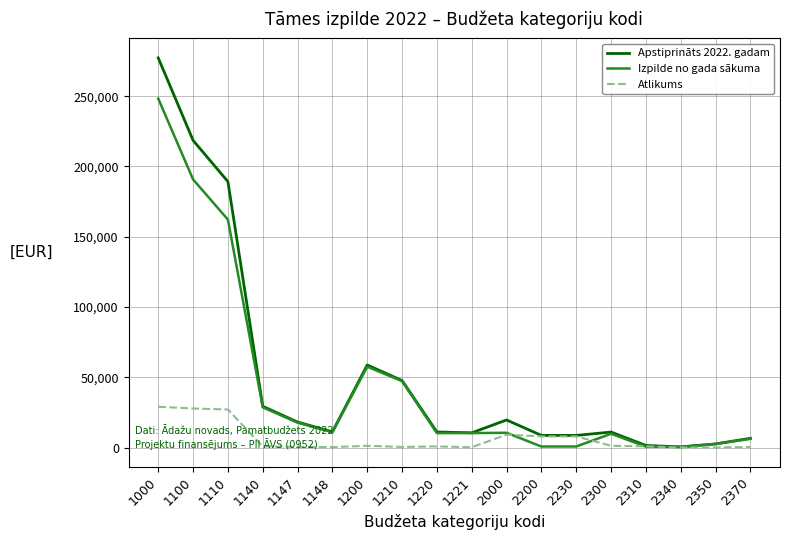

At which category is the sum across all series the highest?

1000